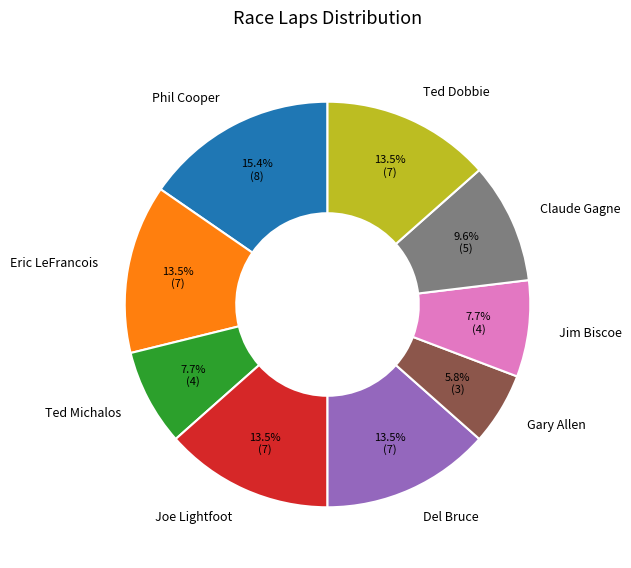

Combined, do Del Bruce and Ted Dobbie account for over 50%?

No